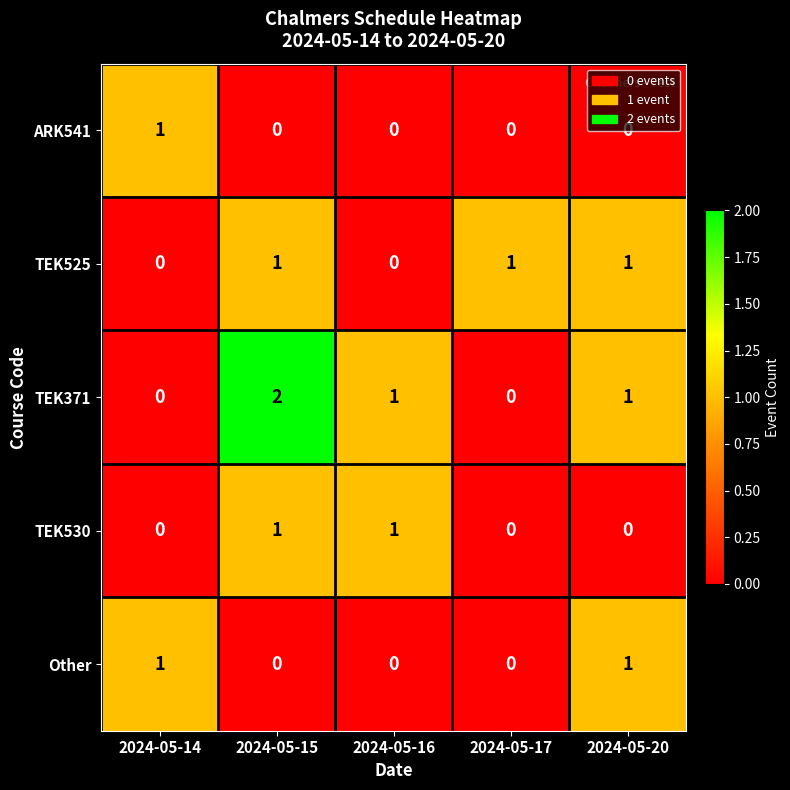

Count the TEK530 values in the range 0 to 1.

5